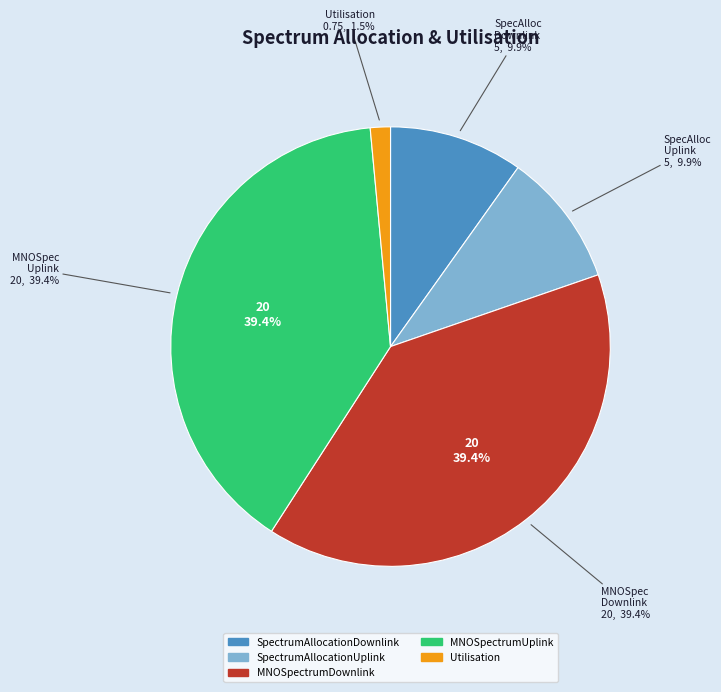

Do SpectrumAllocationDownlink and SpectrumAllocationUplink together represent more than half of the pie?

No